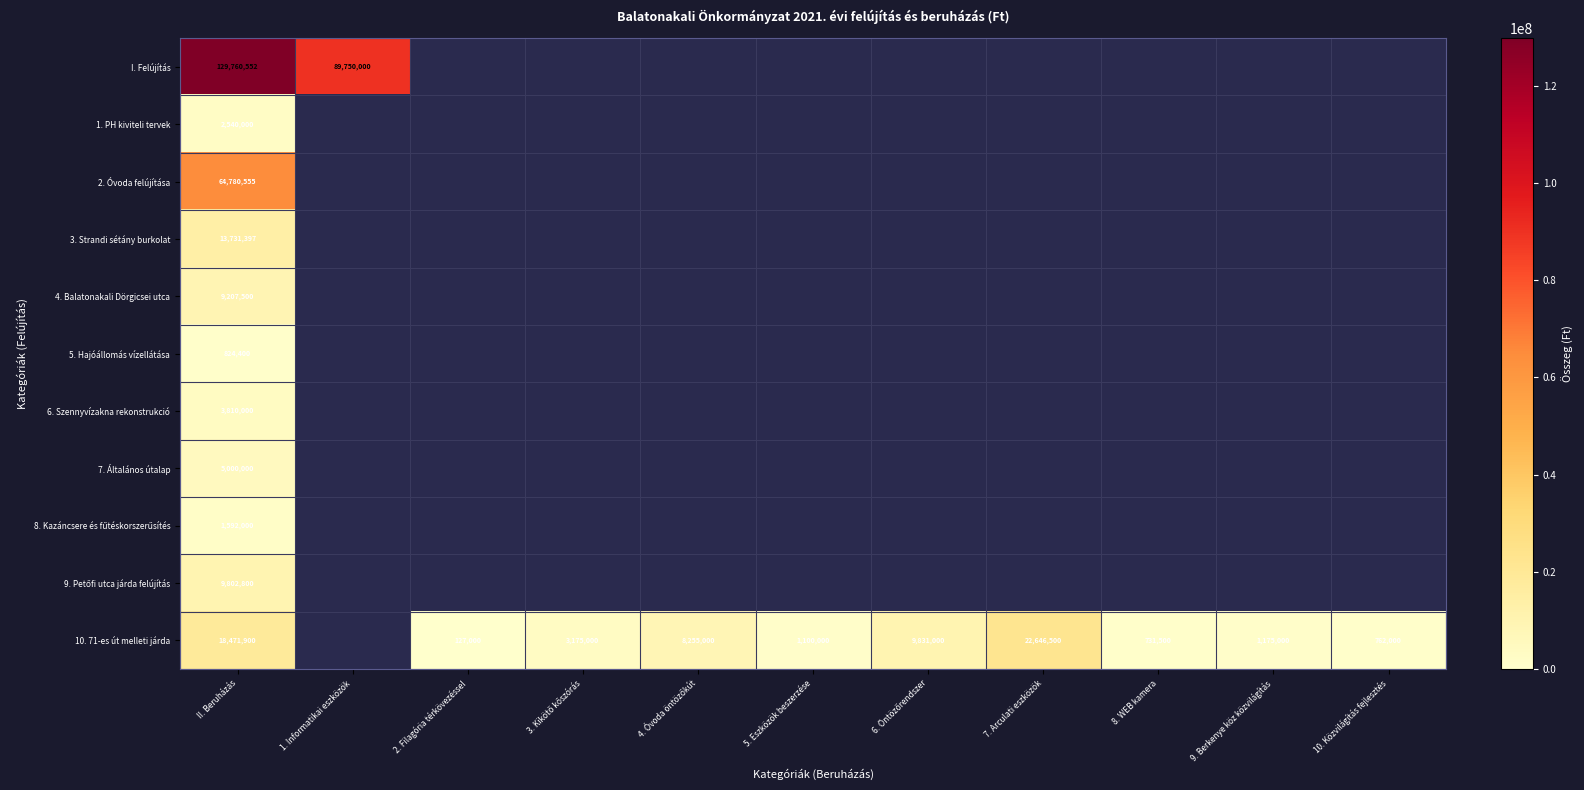

The 10. 71-es út melleti járda series shows 74173.4 at 2. Filagória térkövezéssel. True or false?

False